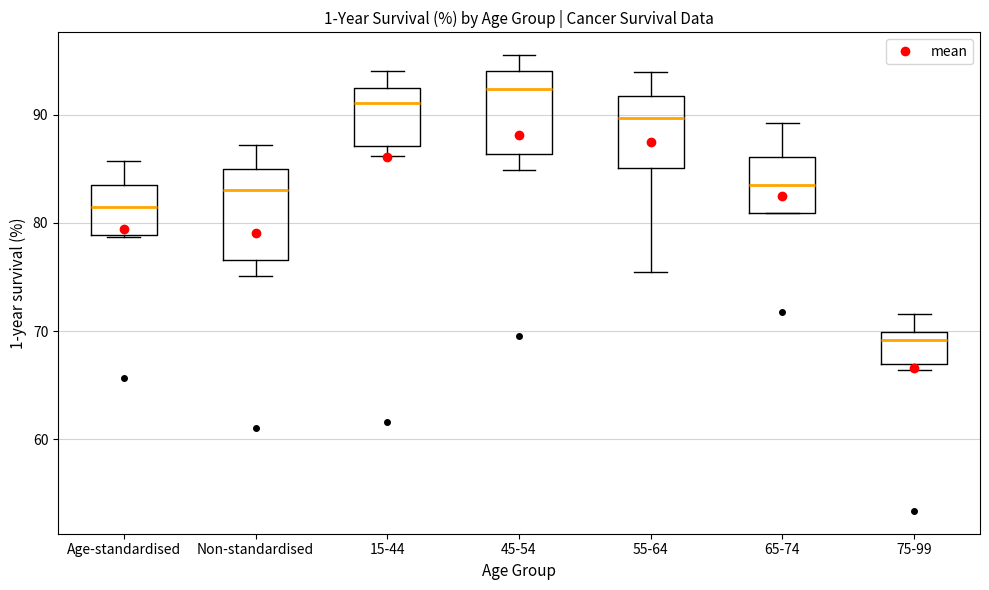

Where does the lower whisker of the box for 45-54 end on the y-axis? The values are not printed on the chart, so give them approximately, as read against the axis.

85